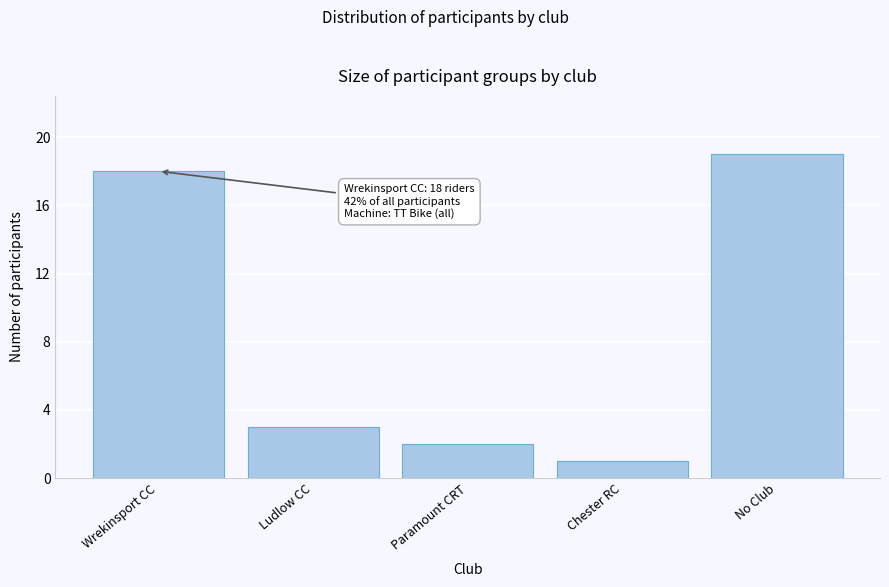

Reading right to left, list all the values displayed in this chart.

19	1	2	3	18